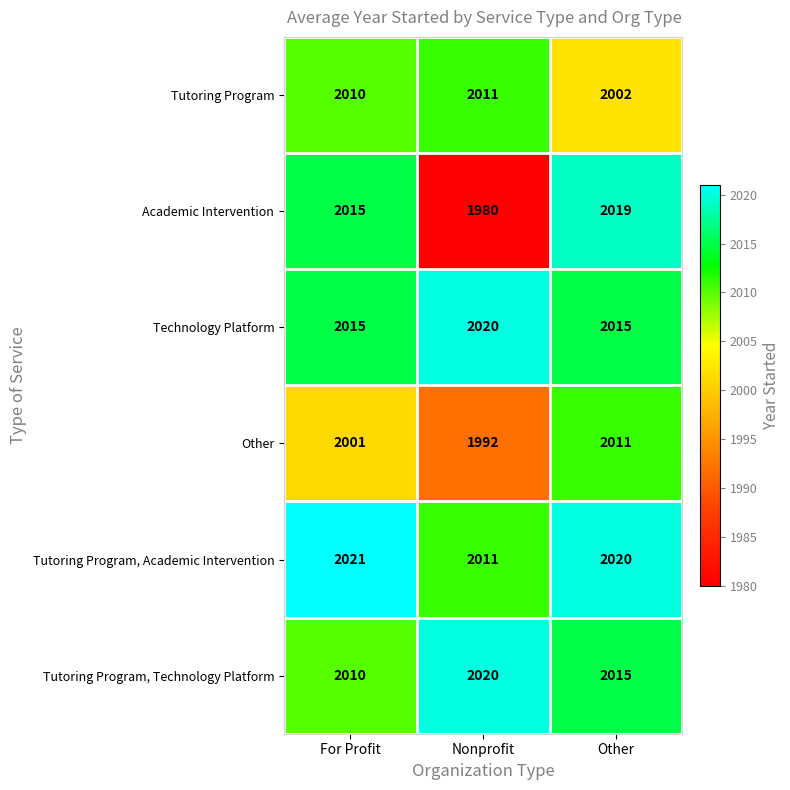

Between For Profit and Other, which series saw the biggest shift?

Other